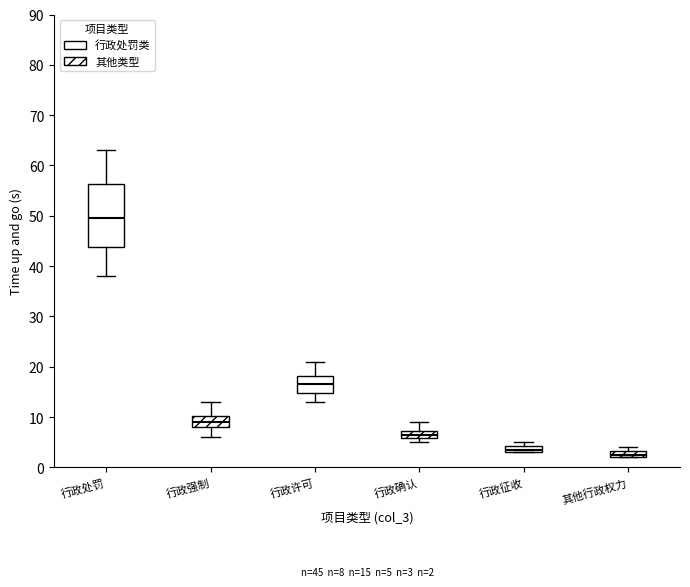

Comparing the boxes themselves (not the whiskers), which one is the tallest?

行政处罚